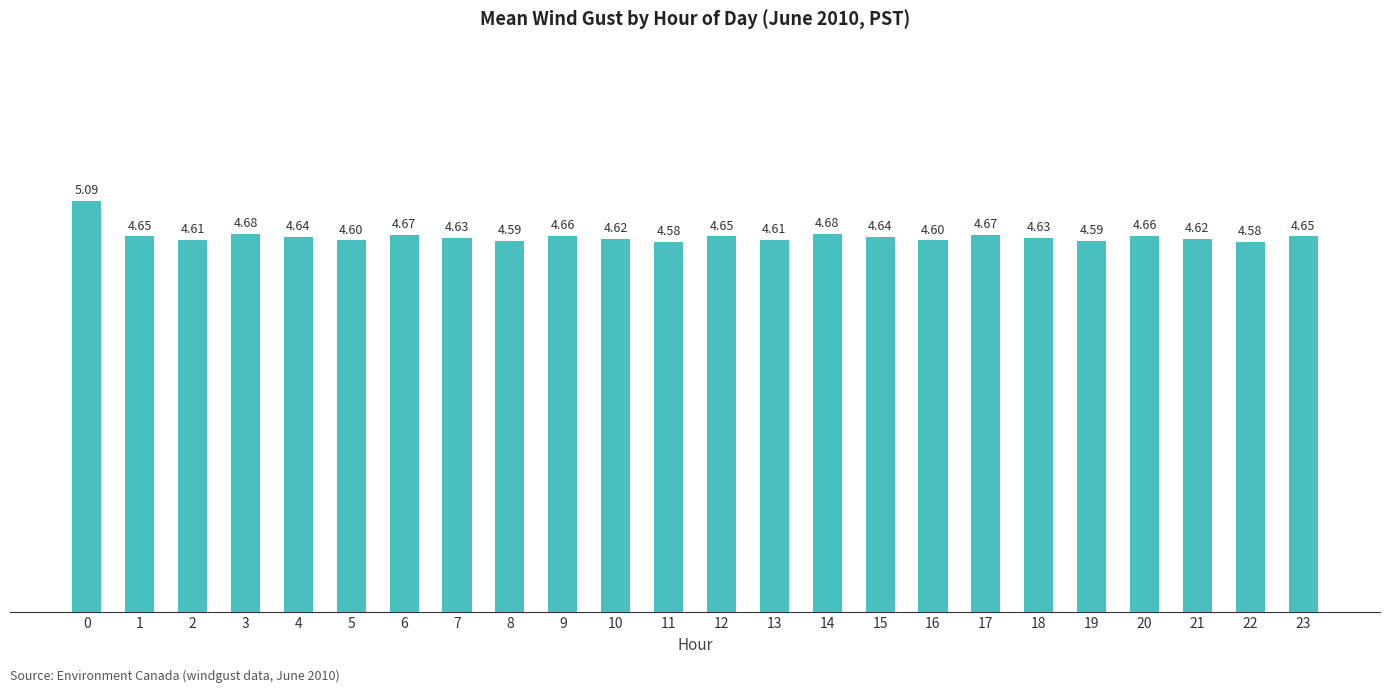

Which has a higher value, 8 or 3?

3